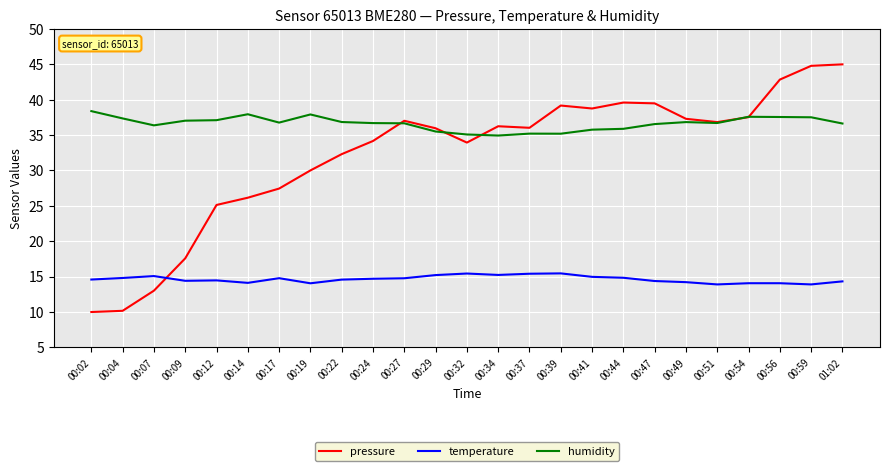

How many series are shown in this chart?

3